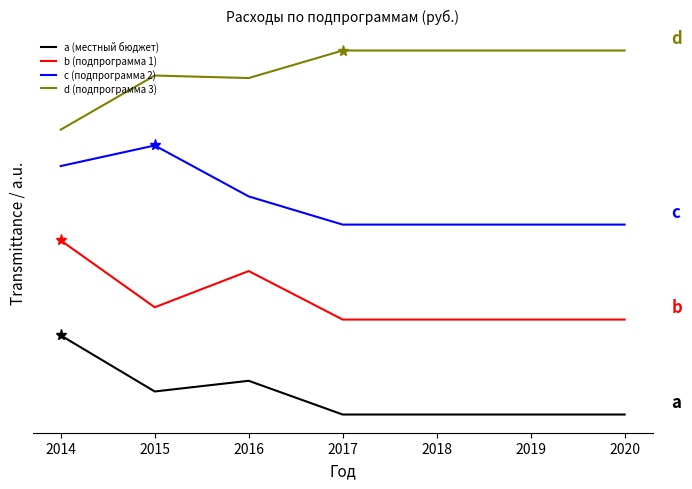

Does the chart display data point markers on the line(s)?

No